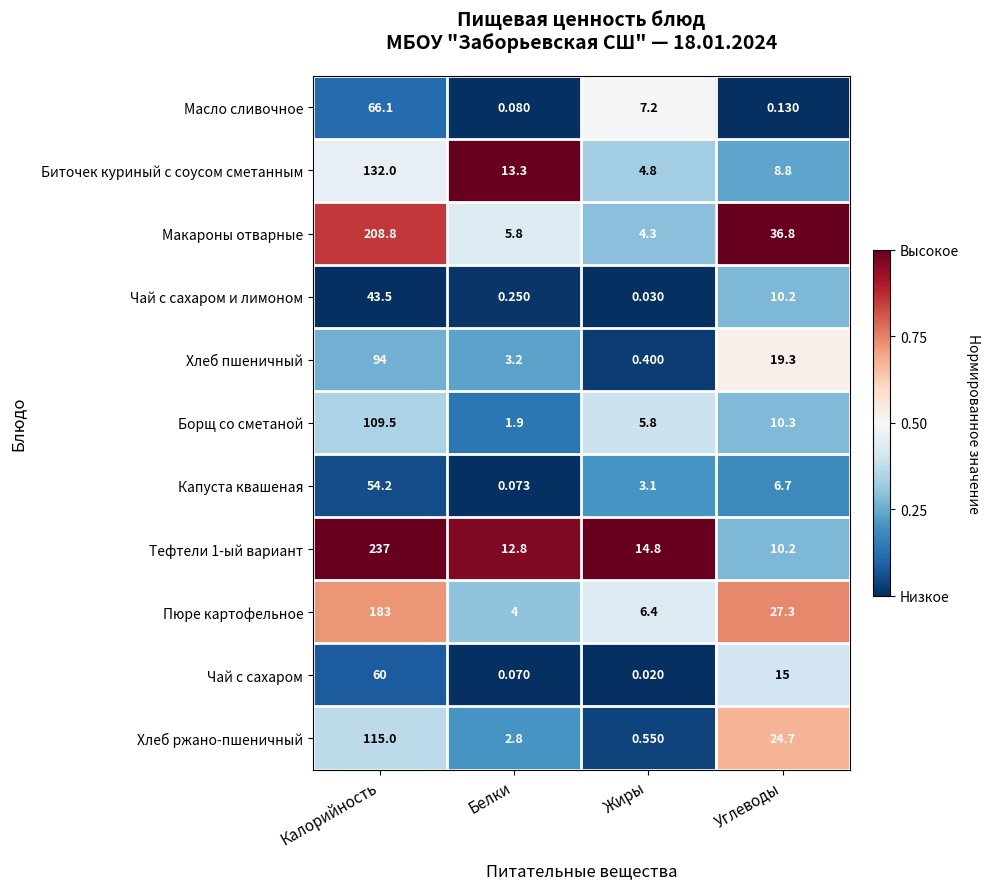

Rank the categories by Тефтели 1-ый вариант value from lowest to highest.

Углеводы, Белки, Жиры, Калорийность